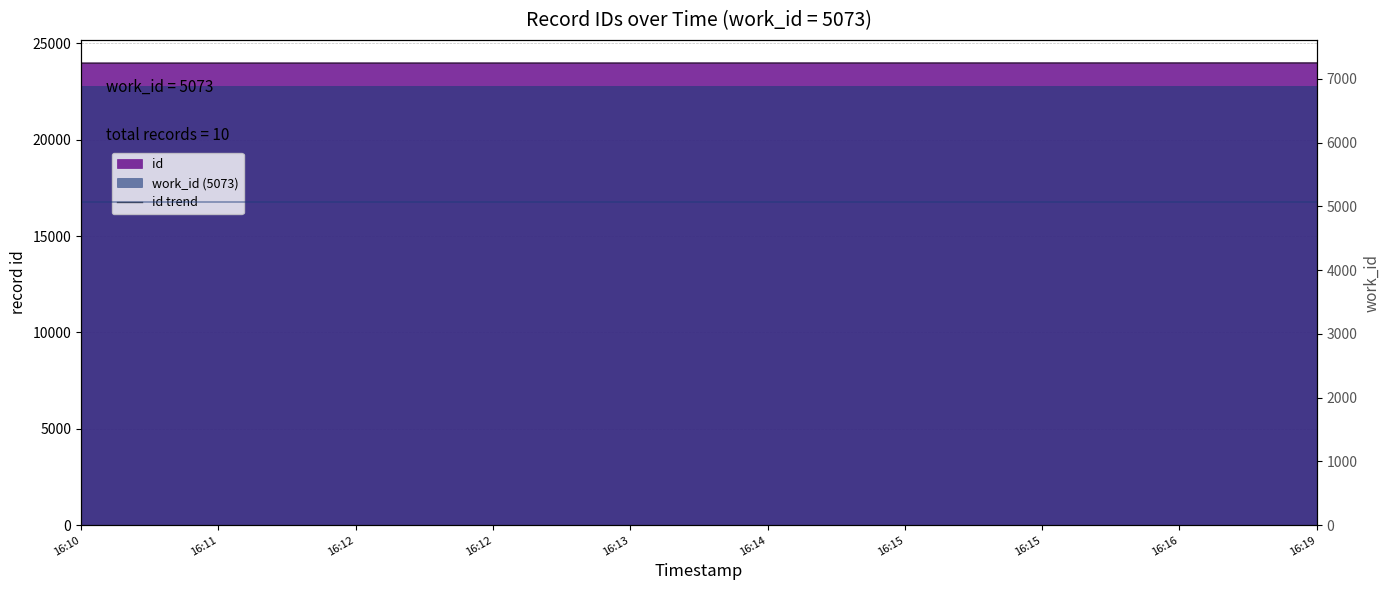

At how many categories does at least one series exceed 21217?

10